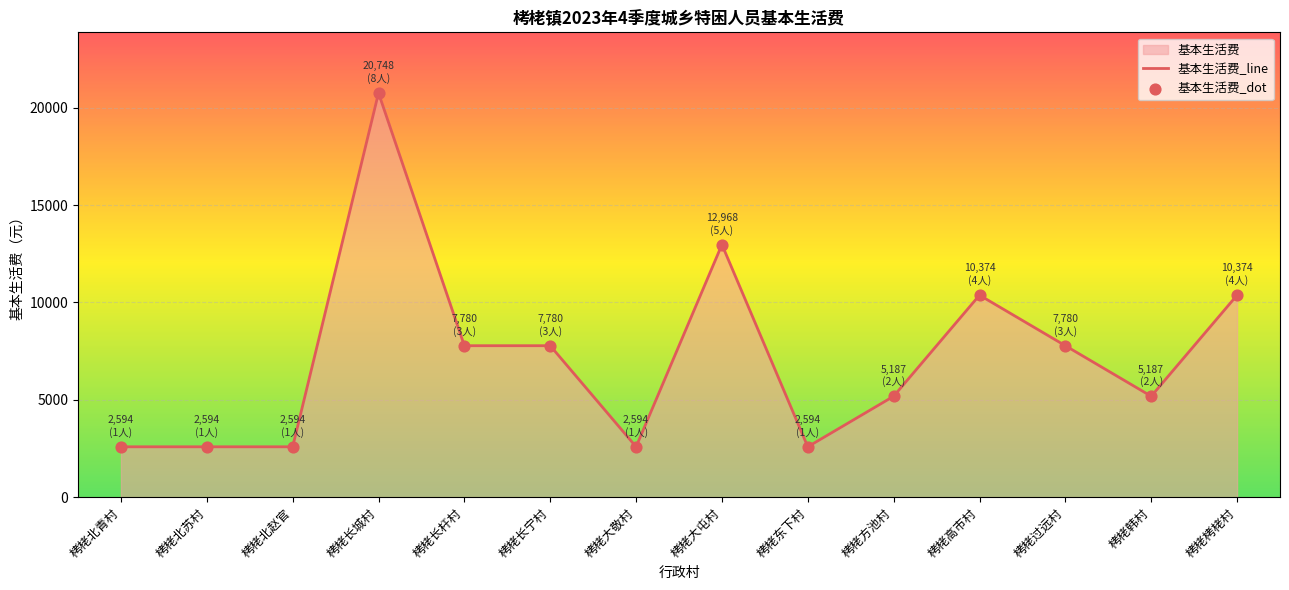

At how many categories does at least one series exceed 9252?

4